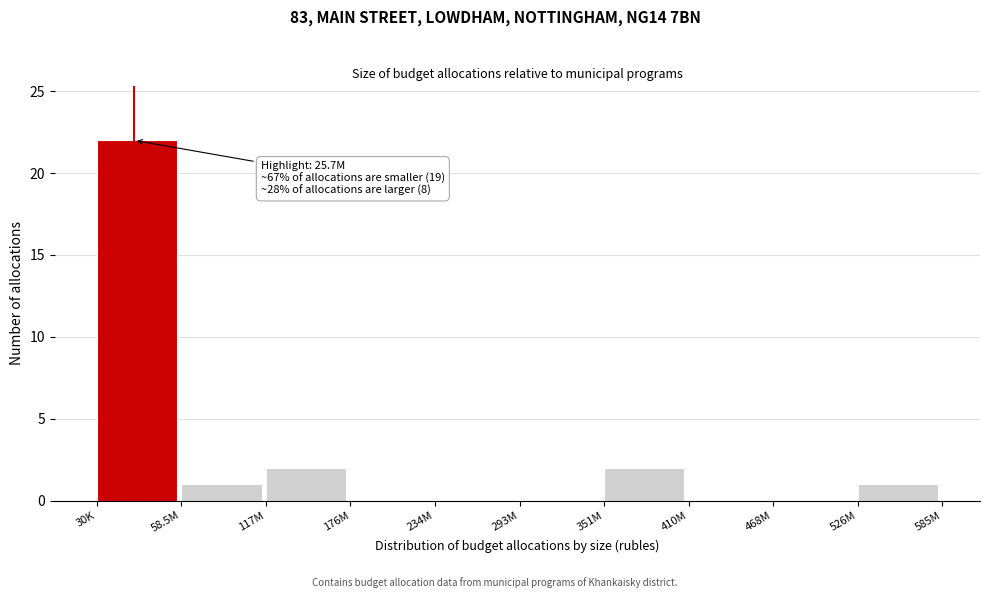

Reading left to right, transcribe all the data shown in this chart.

30K=22	58.5M=1	117M=2	176M=0	234M=0	293M=0	351M=2	410M=0	468M=0	526M=1